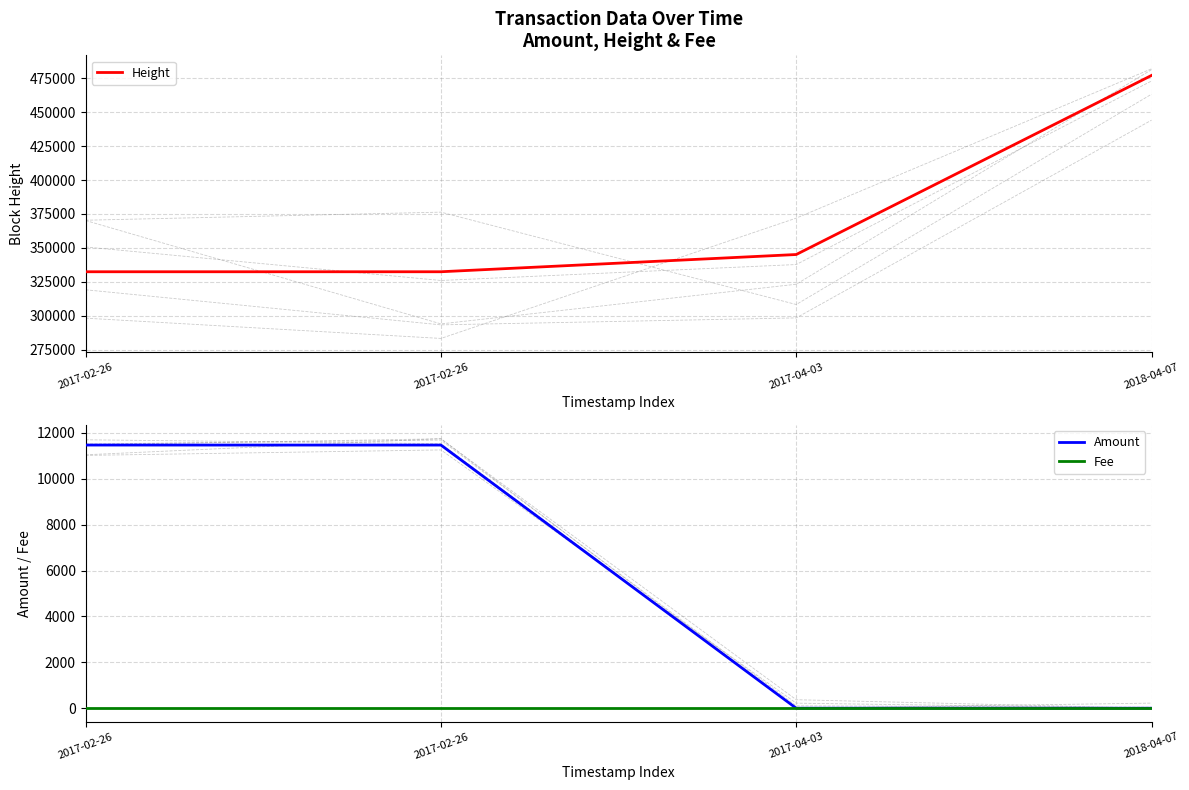

True or false: Height and Amount cross at least once.

False